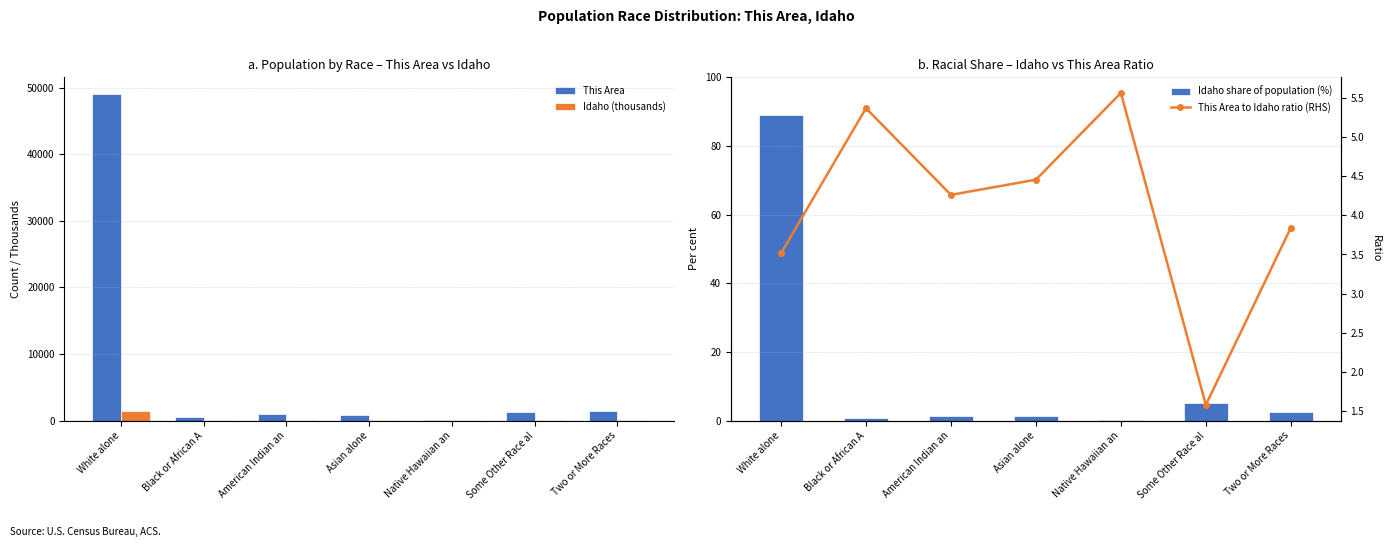

What is the greatest value displayed?

49087.0